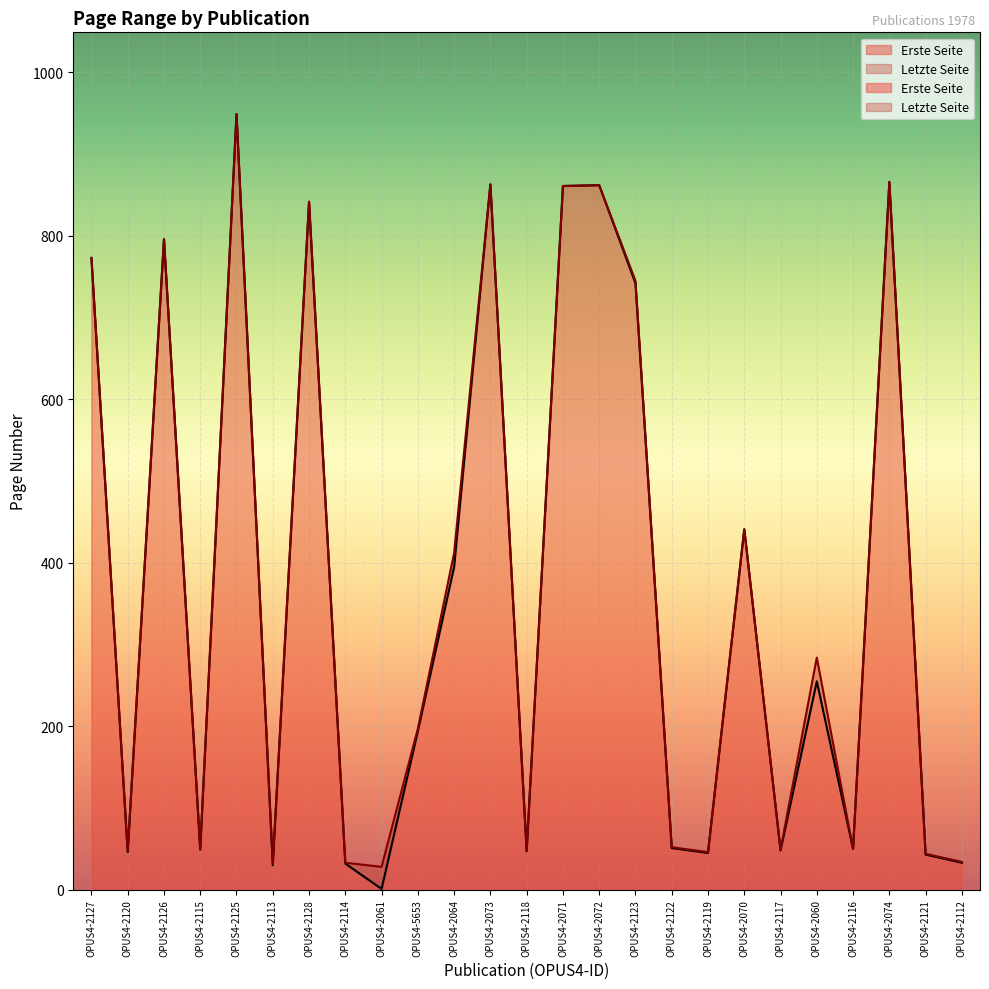

How many interior local peaks does the Erste Seite series have?

8